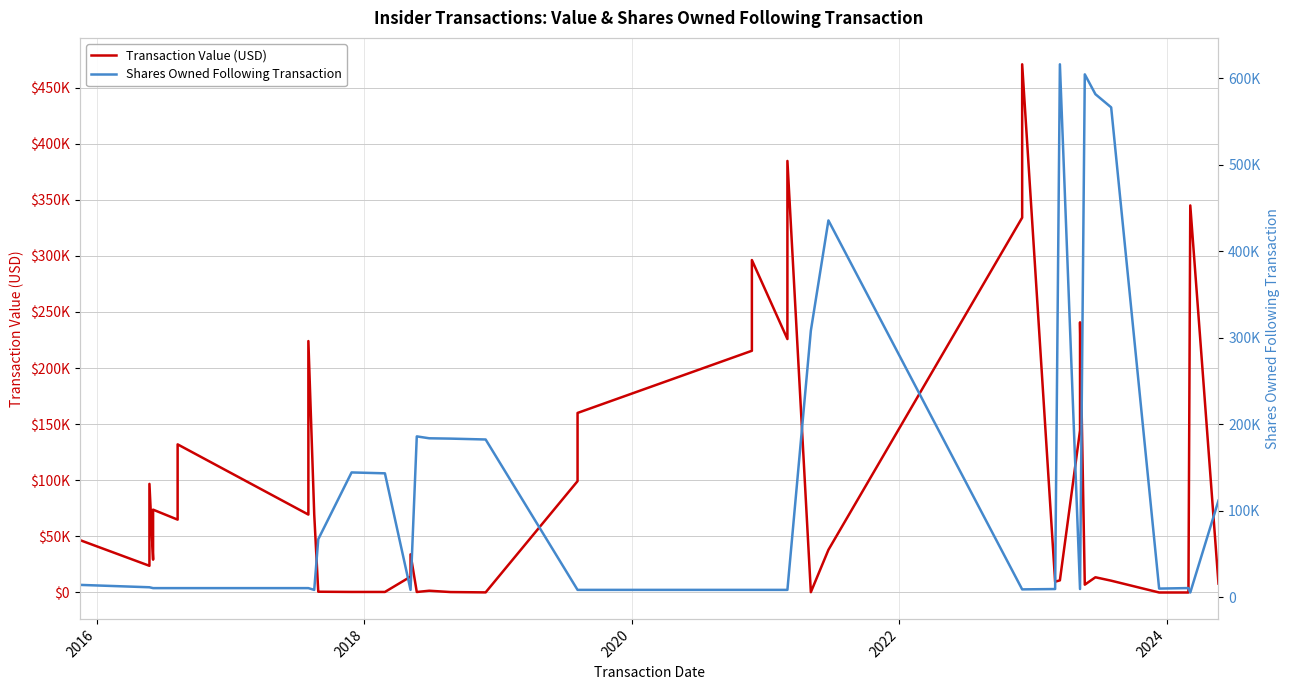

Is the value of Shares Owned Following Transaction at 9 greater than the value of Transaction Value (USD) at 2022?

No